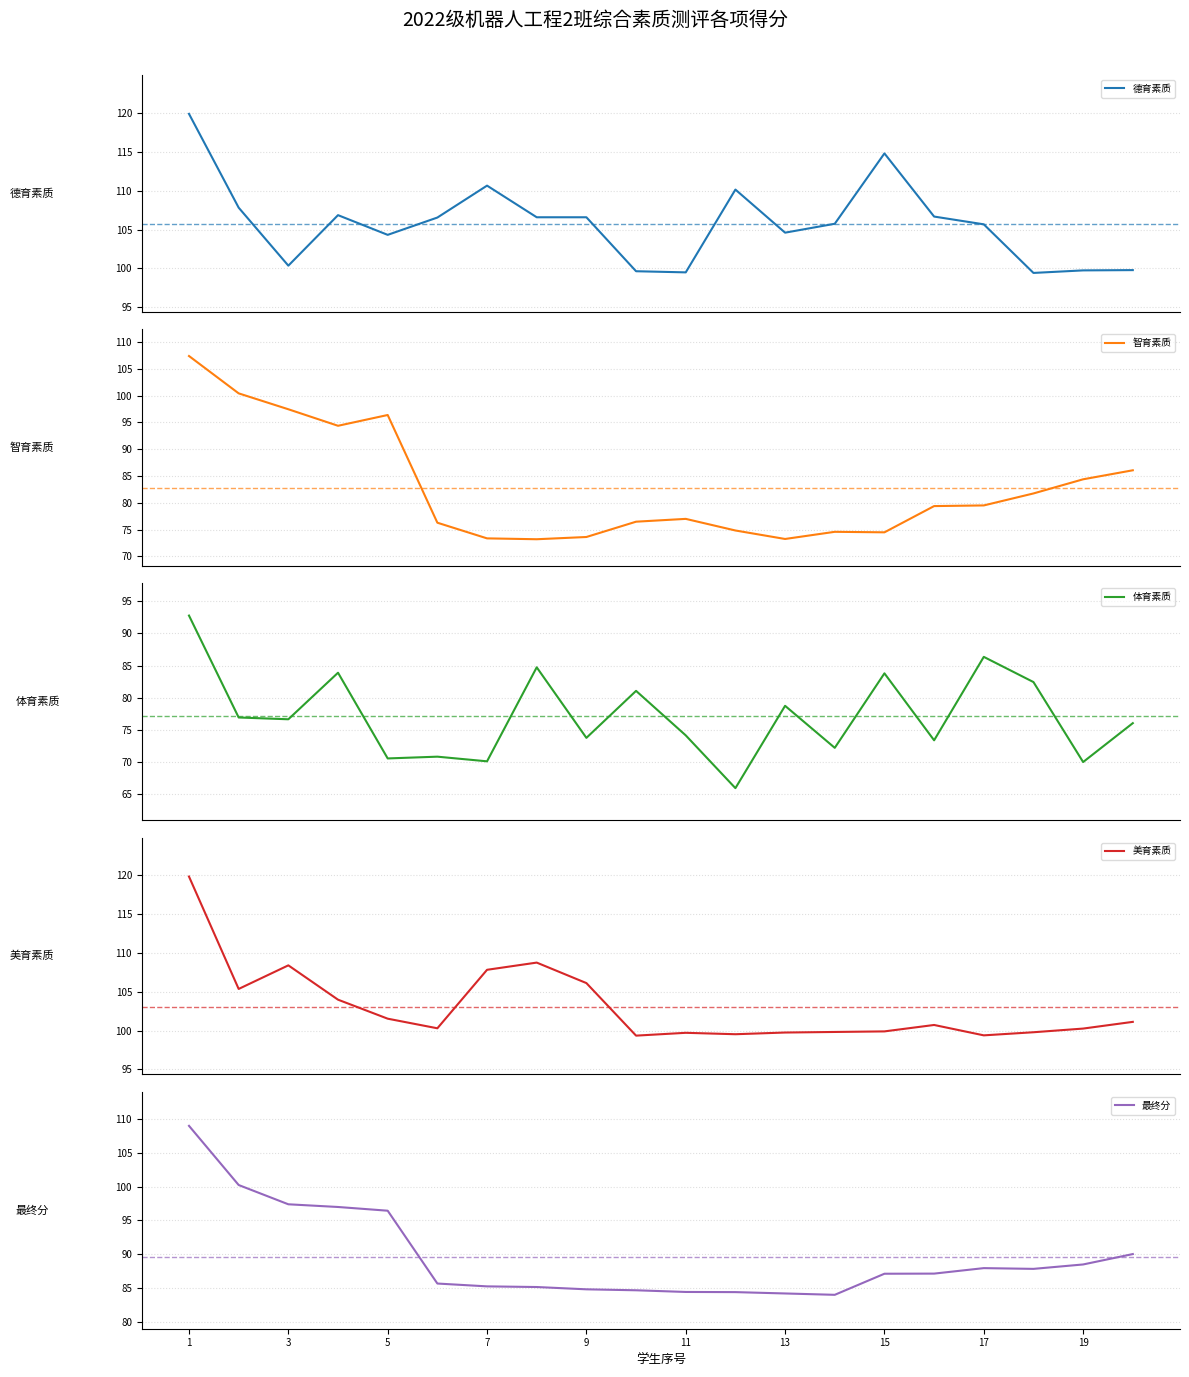

What is the value of the 智育素质 point at the 4th from the left?

94.4